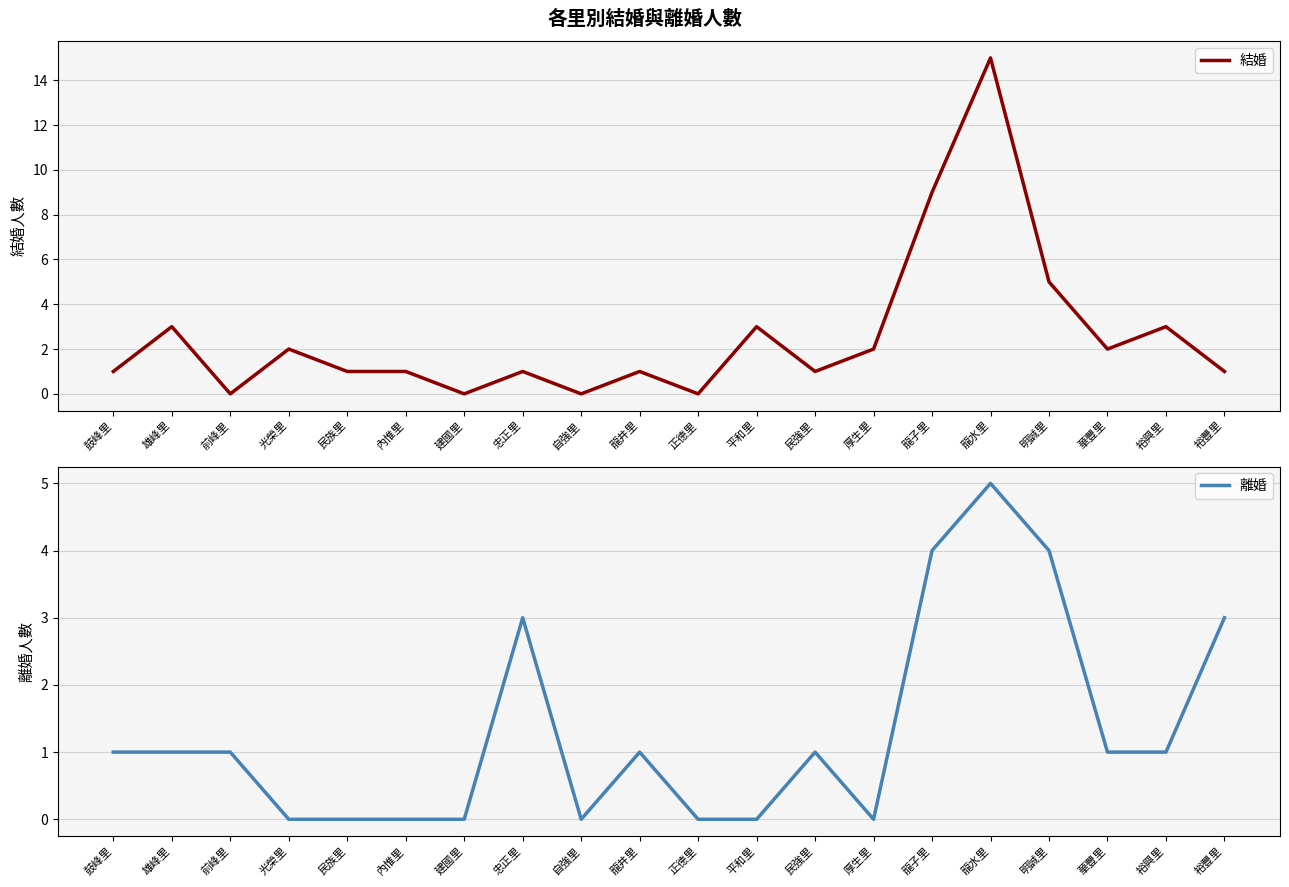

How many lines are shown in the chart?

2